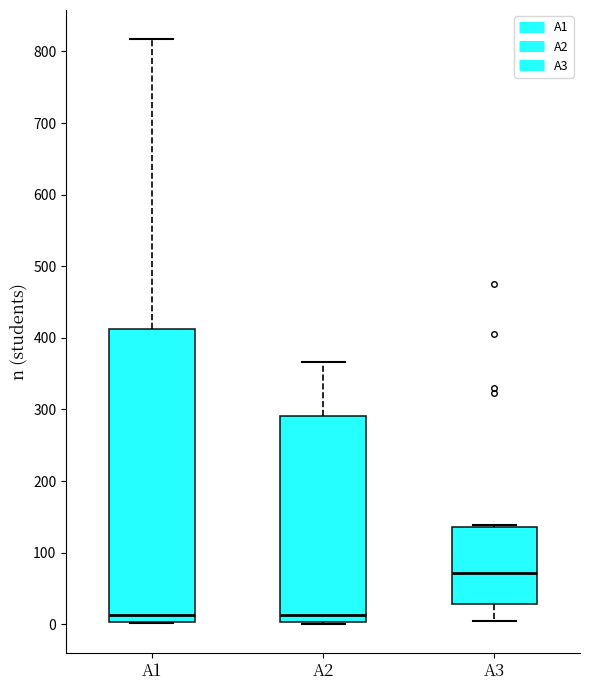

Reading left to right, read every box against the y-axis: the position of its median line, the range the box covers, and the ends of its whiskers. The values are not printed on the chart, so give them approximately, as read against the axis.

A1: median 10, box 0 to 410, whiskers 0 to 820
A2: median 10, box 0 to 290, whiskers 0 to 370
A3: median 70, box 30 to 140, whiskers 10 to 140